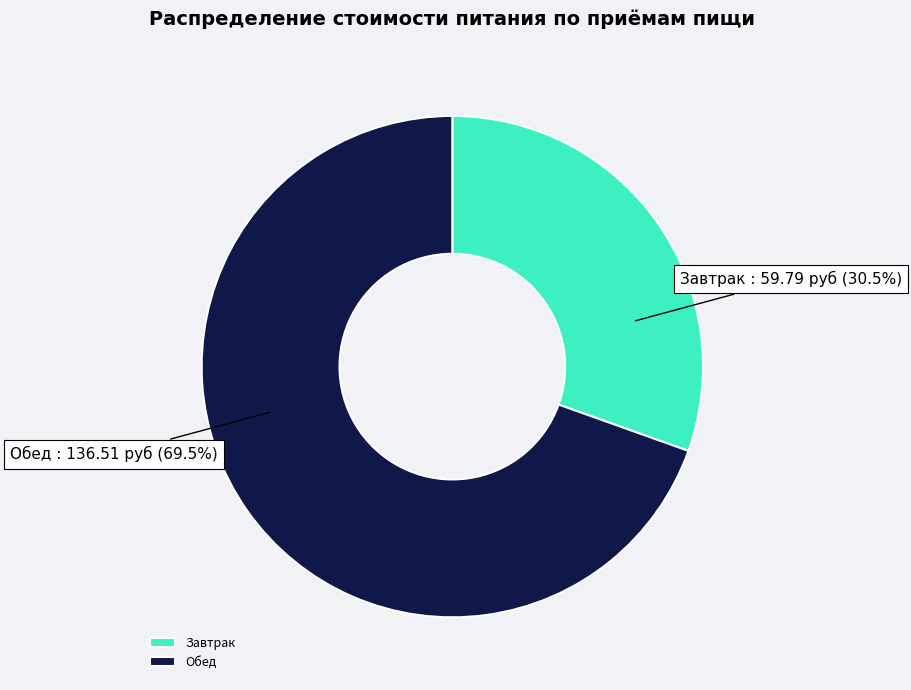

Which category has the biggest portion of the pie?

Обед